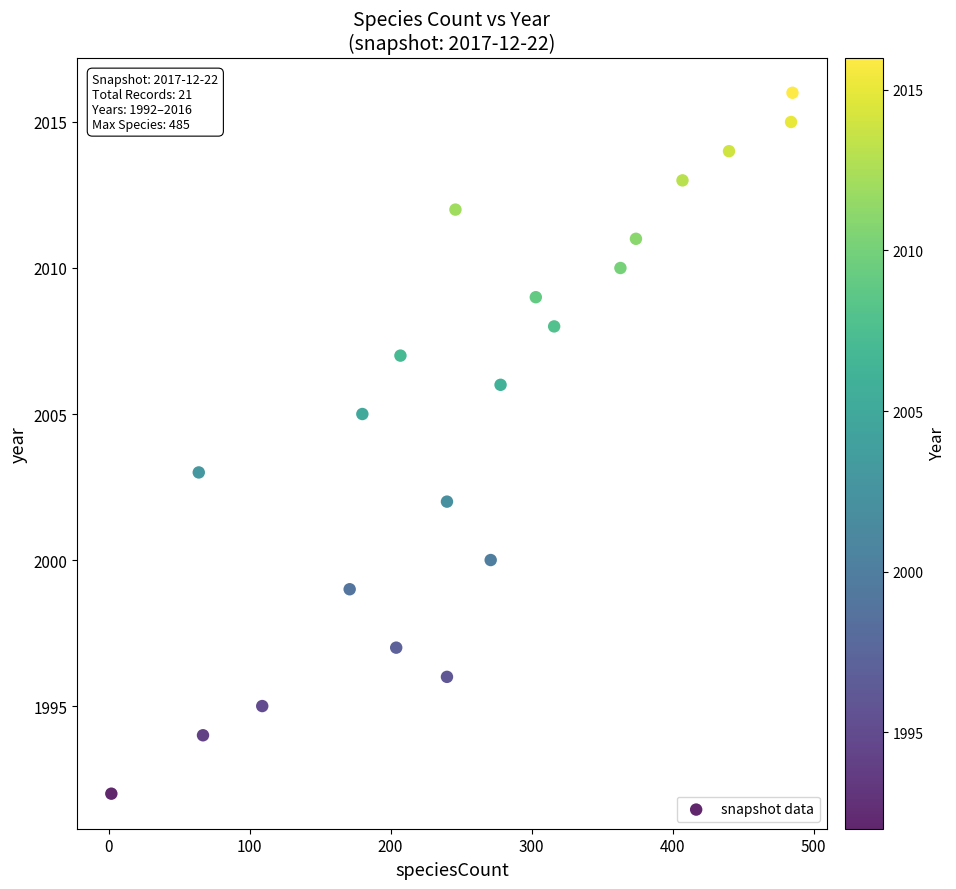

What is the range of Y values (max minus min)?

24